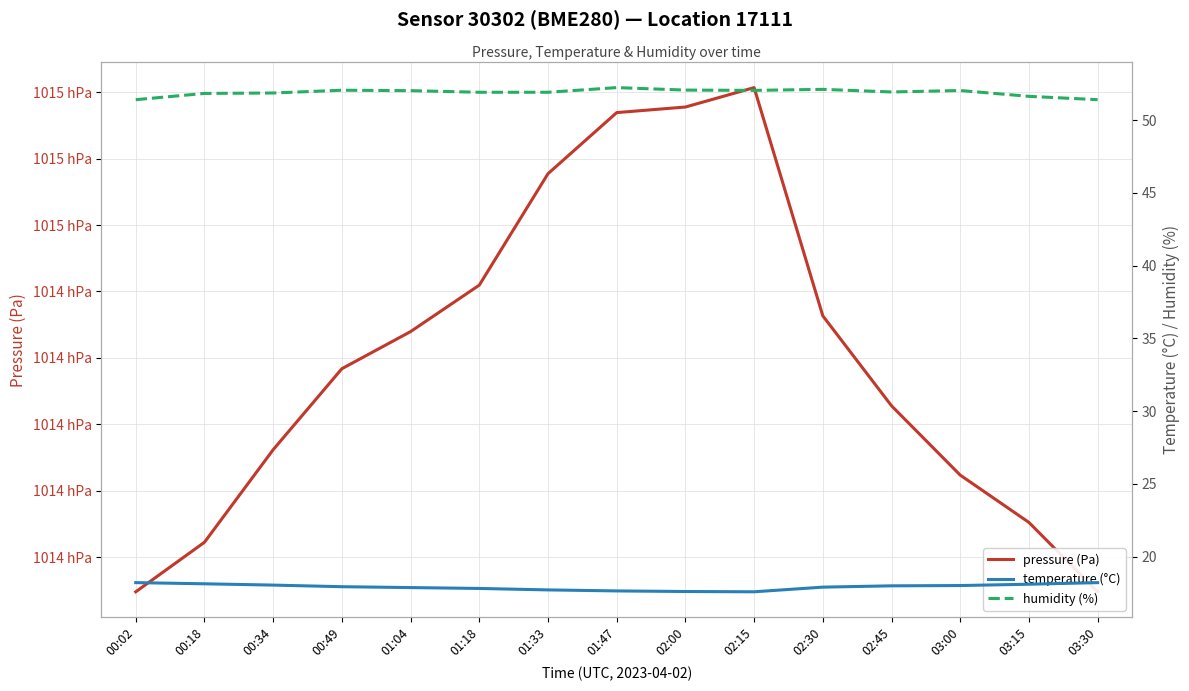

At which category is the sum across all series the highest?

02:15